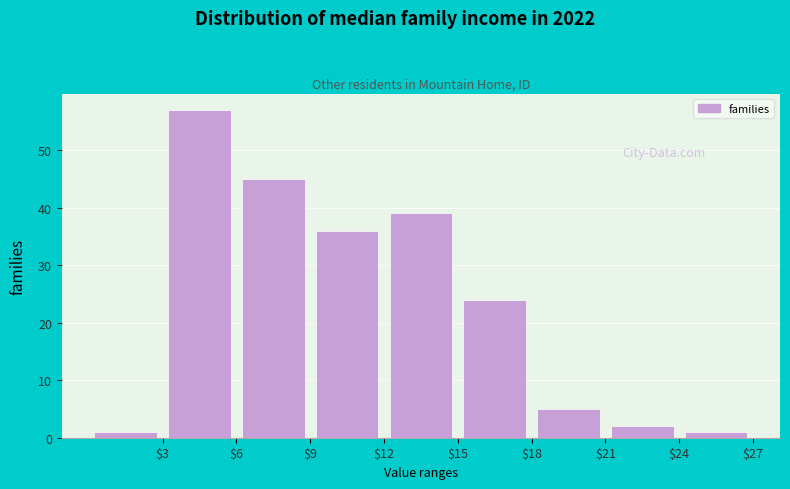

How tall is the bar that spans 21 to 24 on the x-axis? The values are not printed on the chart, so give them approximately, as read against the axis.

2